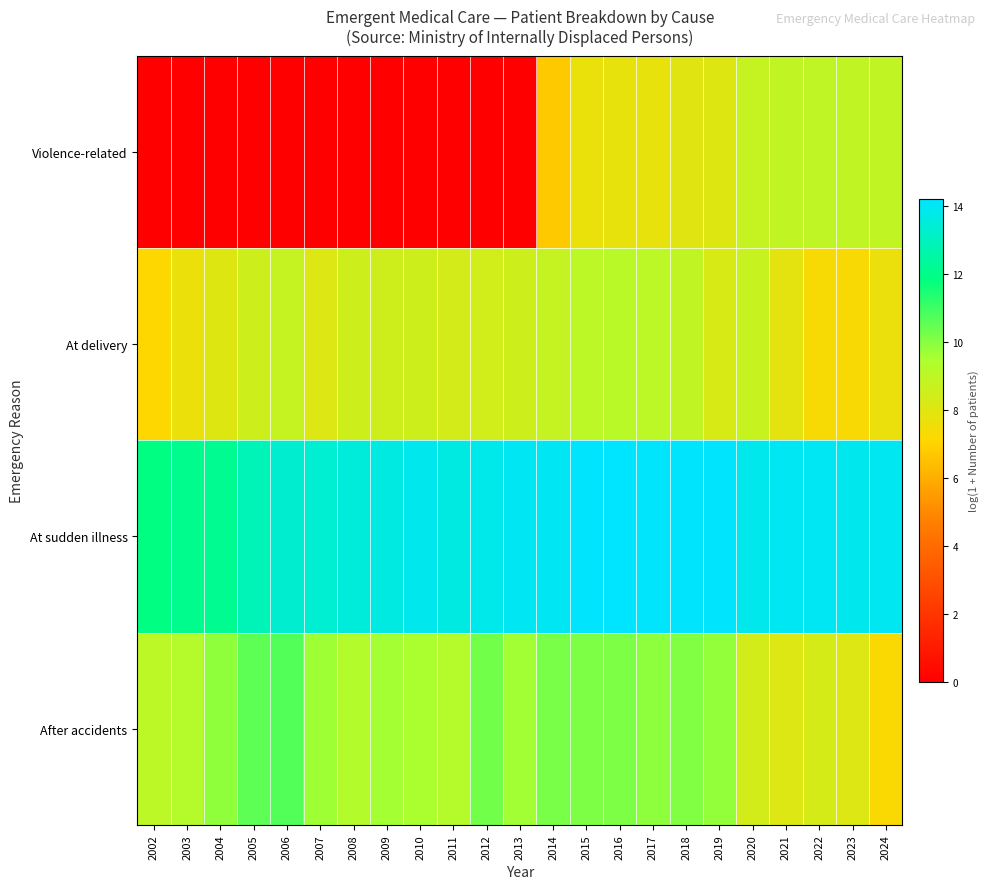

What is the spread (max minus min) of values at 2006?

13.3